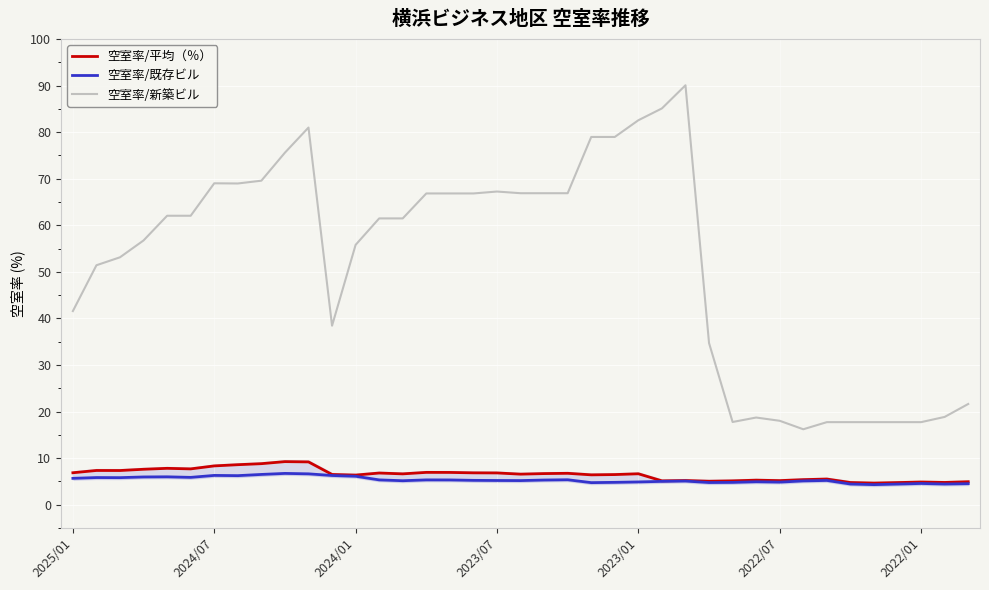

Which series has the largest total across all categories?

空室率/新築ビル